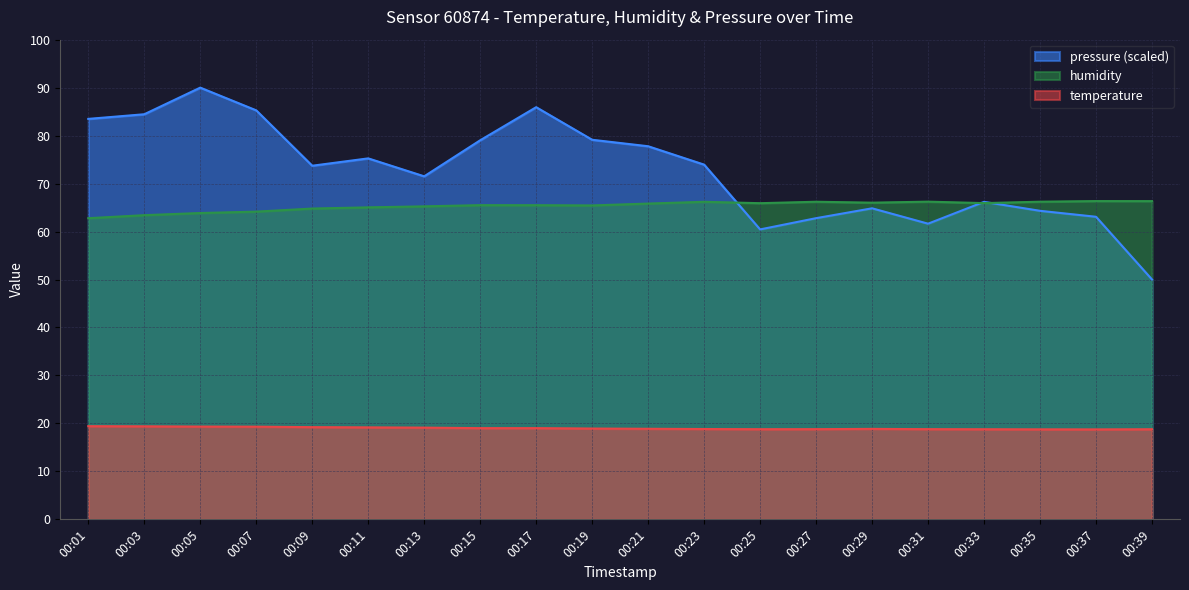

Where do humidity and pressure_norm first cross each other?

00:23 and 00:25